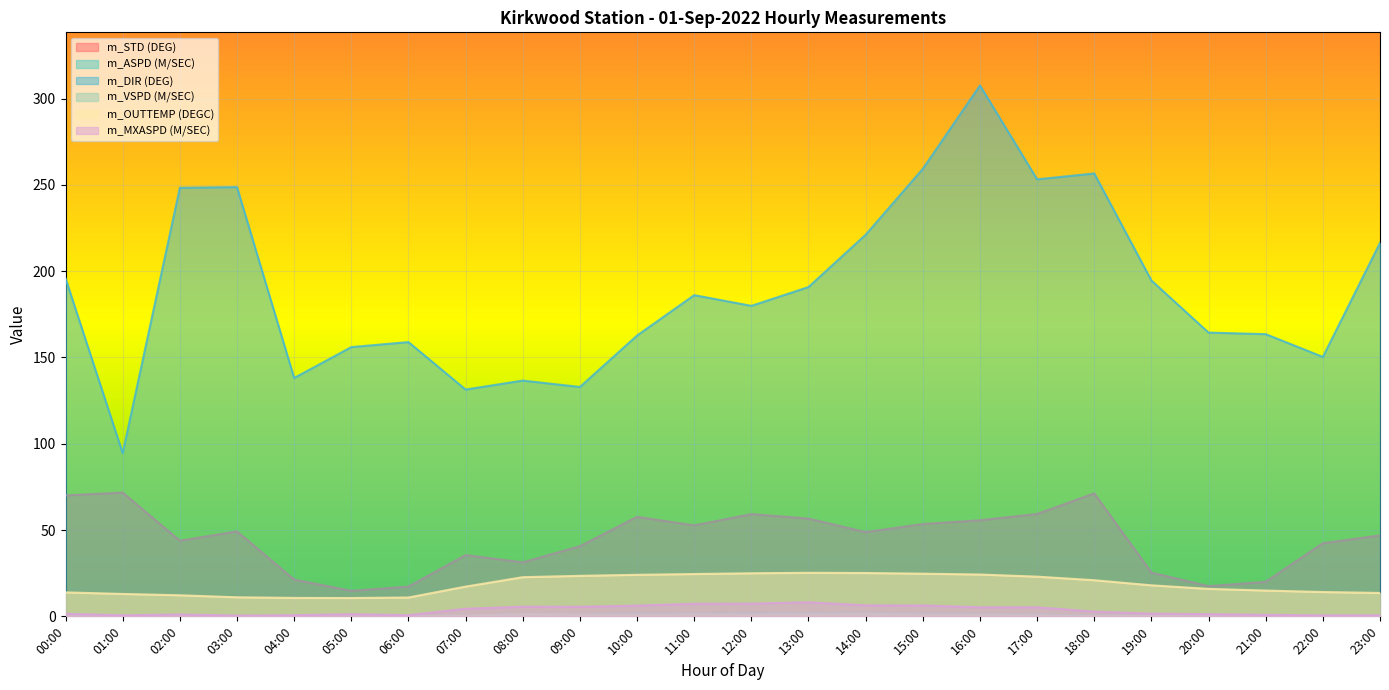

Which series has the widest spread of values?

m_DIR (DEG)